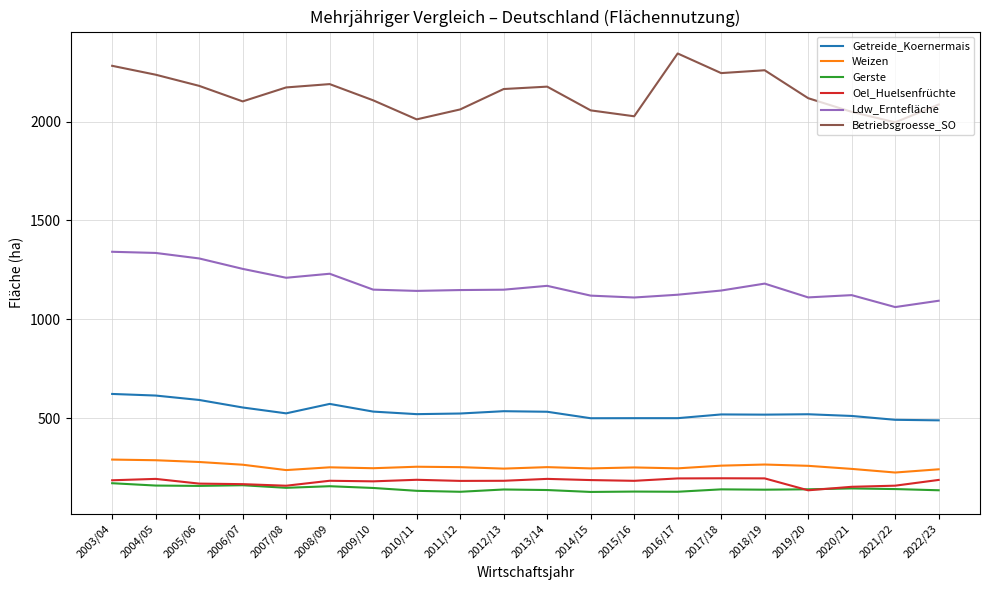

True or false: Weizen has a value of 366.7 at 2007/08.

False